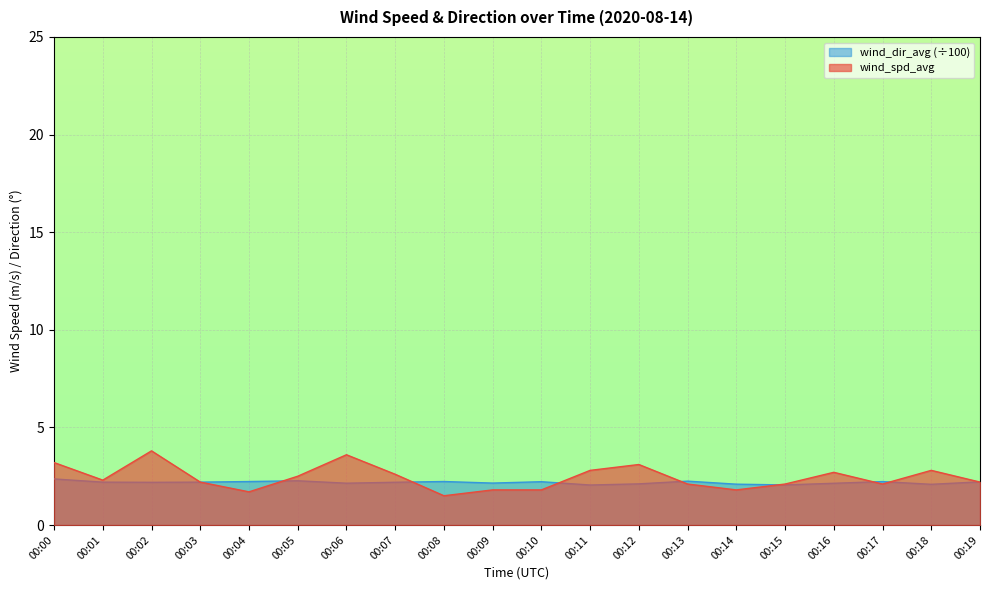

Which label corresponds to the largest value in the chart?

00:02